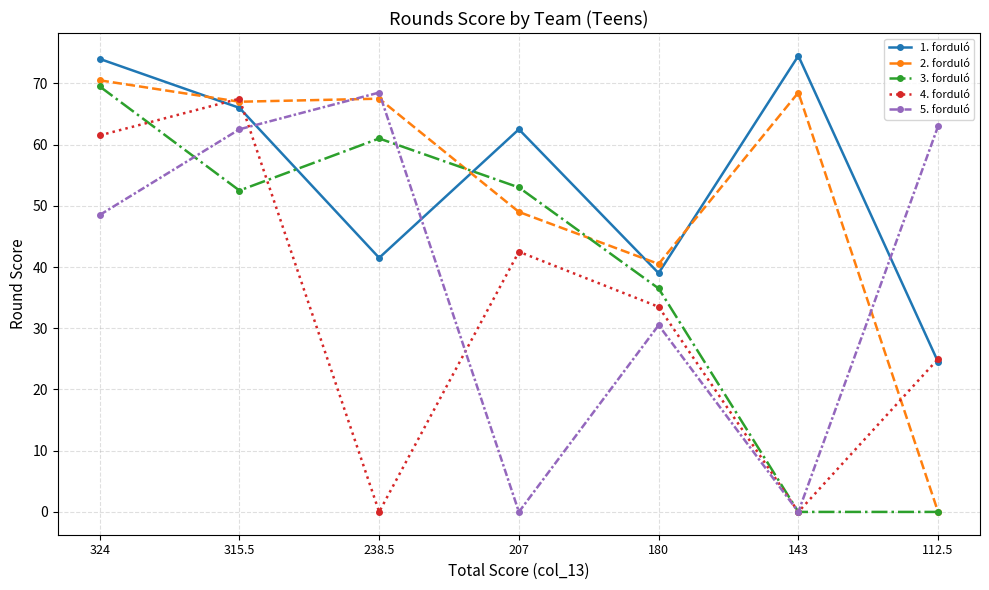

What is the spread (max minus min) of values at 143?

74.5